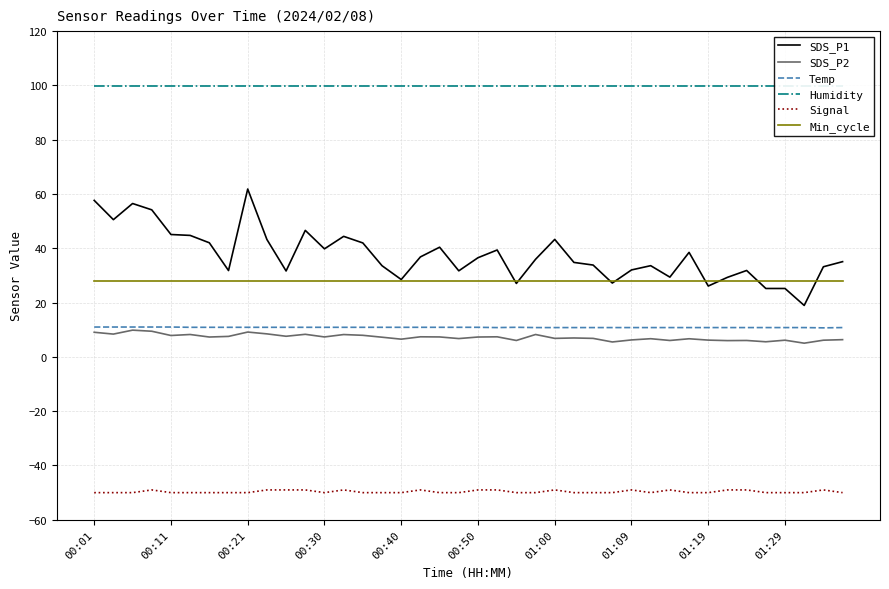

The value of Min_cycle at 35 is 37.9. True or false?

False